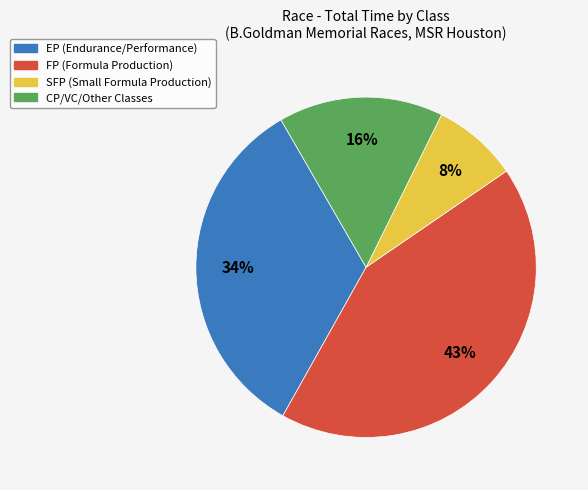

Does any single category account for the majority?

No